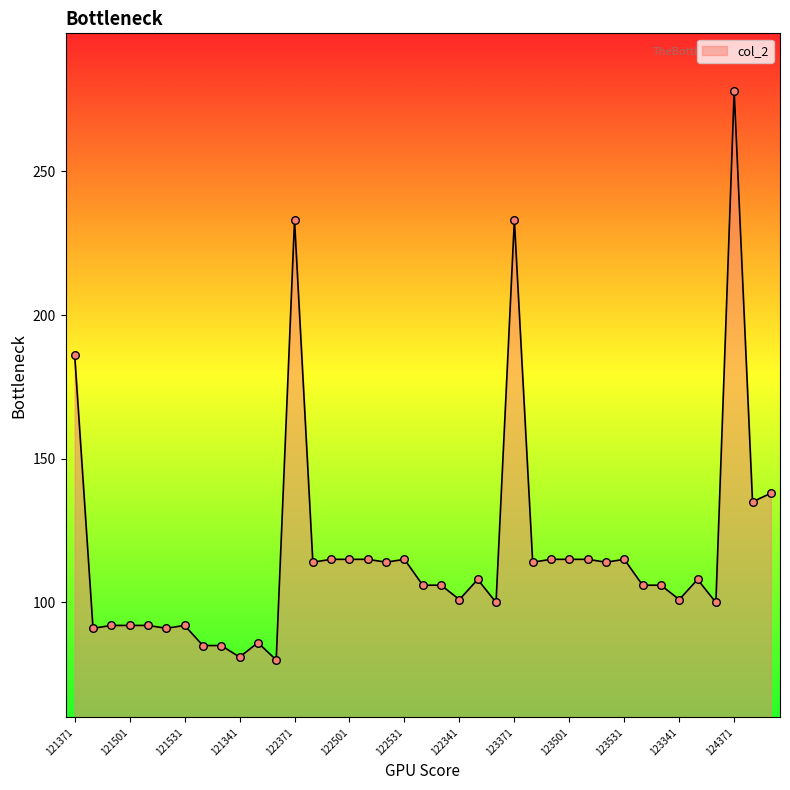

What is the minimum value shown in the chart?

80